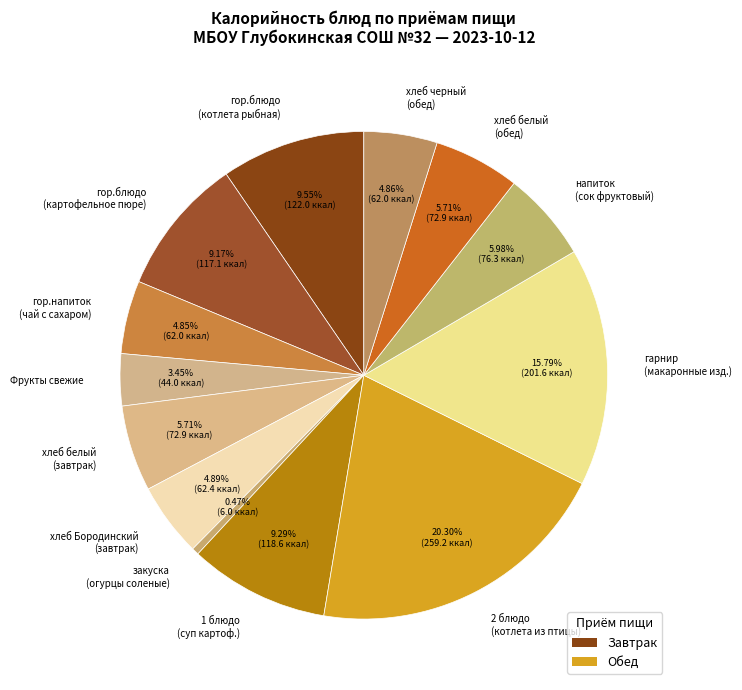

Which has a higher value, хлеб Бородинский (завтрак) or 1 блюдо (суп картоф.)?

1 блюдо (суп картоф.)